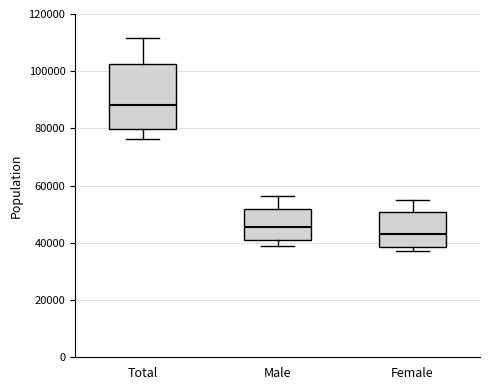

Where is the lower edge of the box for Male on the y-axis? The values are not printed on the chart, so give them approximately, as read against the axis.

42000